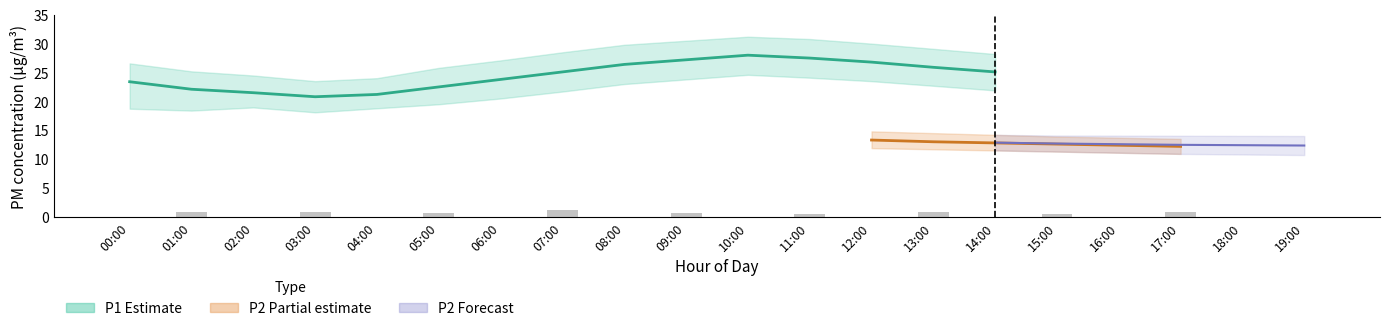

What is the difference between the maximum and second lowest values in the P2_upper series?

2.2